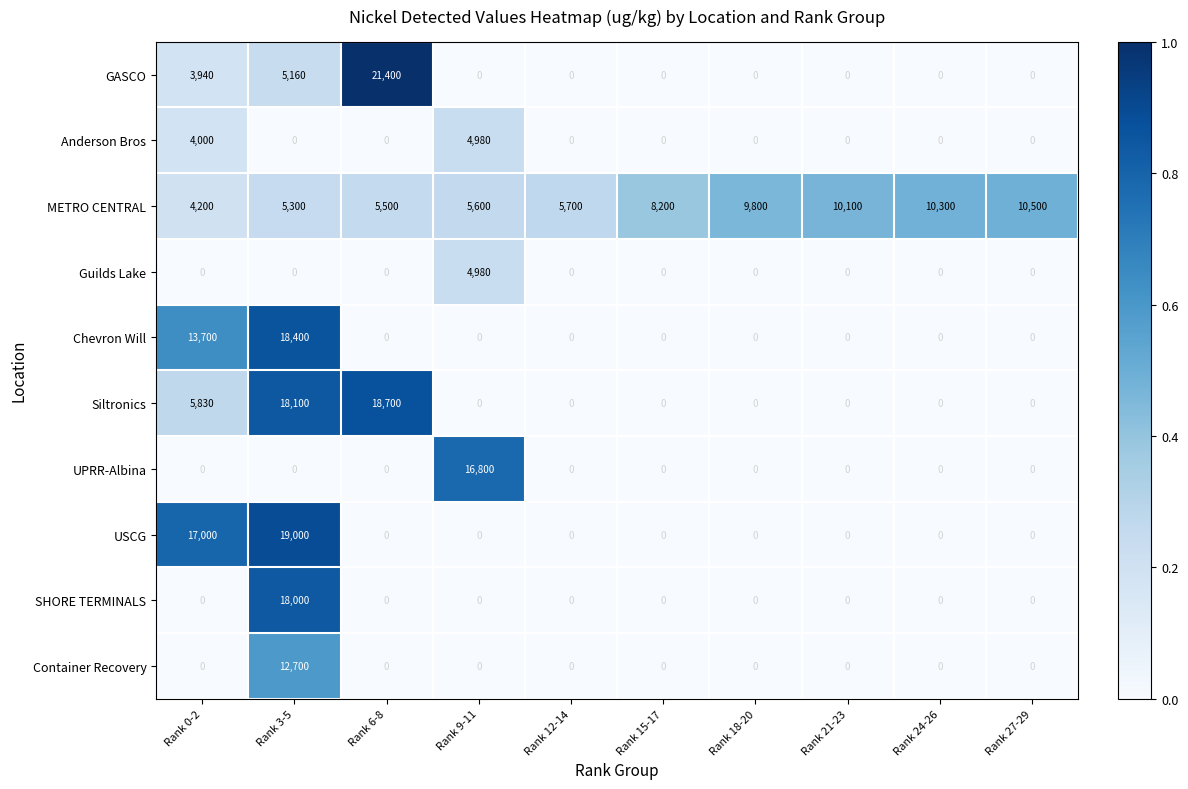

The GASCO series shows 3940 at Rank 0-2. True or false?

True